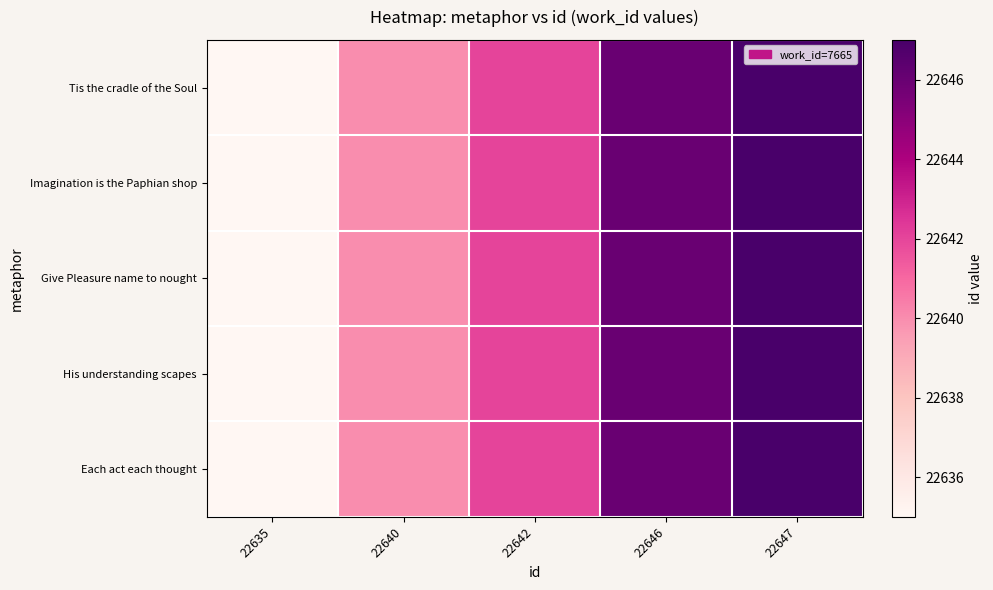

What is the greatest value displayed?

22647